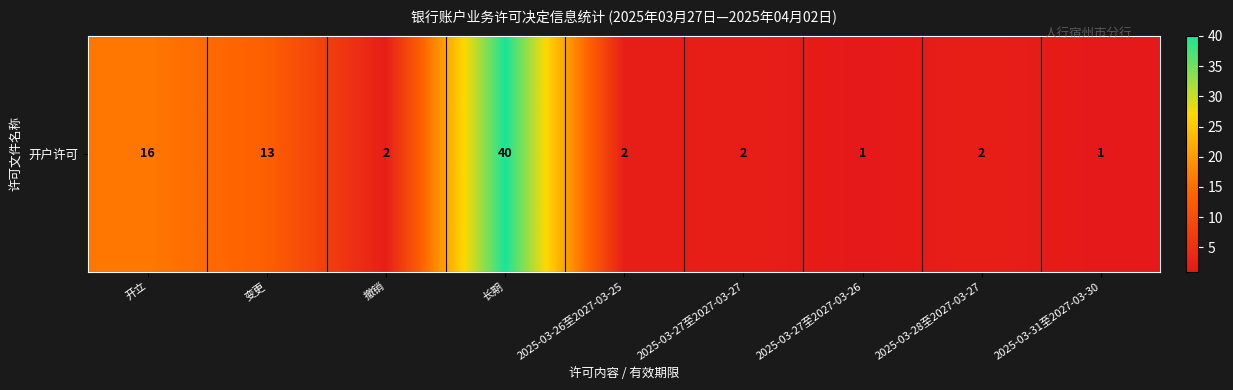

Reading left to right, what are all the values shown in this chart?

开立=16	变更=13	撤销=2	长期=40	2025-03-26至2027-03-25=2	2025-03-27至2027-03-27=2	2025-03-27至2027-03-26=1	2025-03-28至2027-03-27=2	2025-03-31至2027-03-30=1